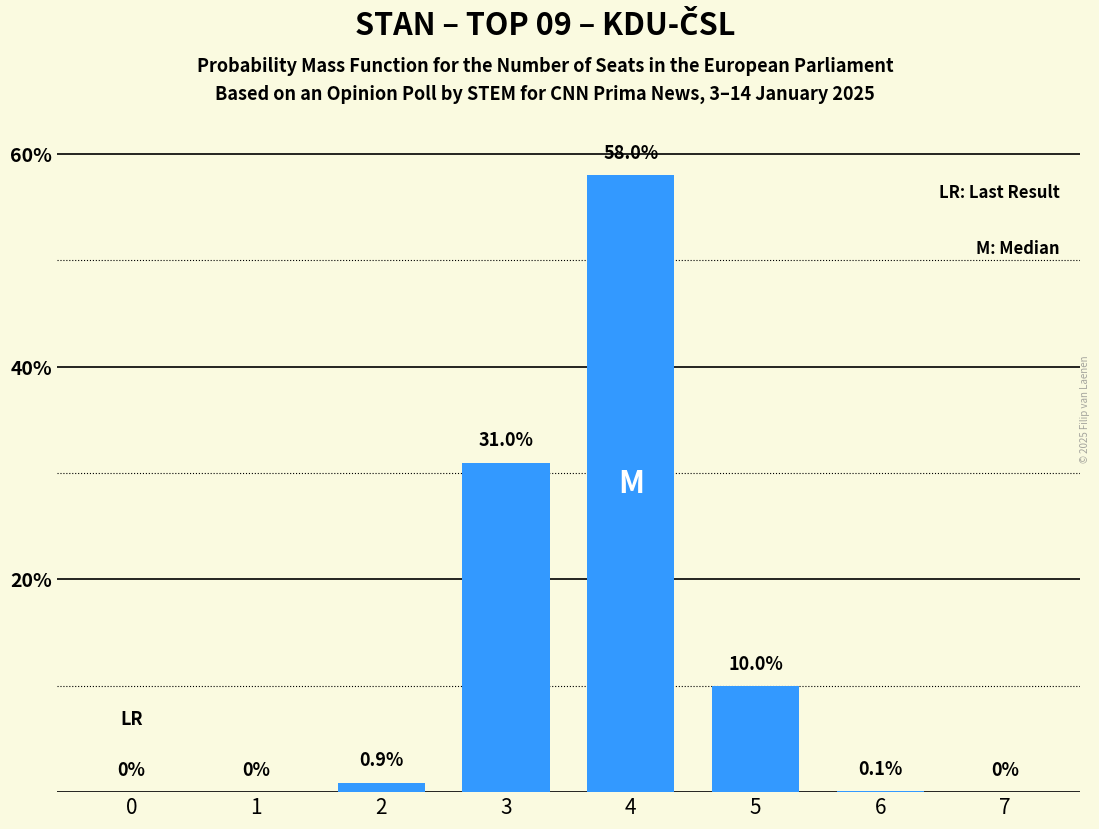

What is the sum of all values?

100.0